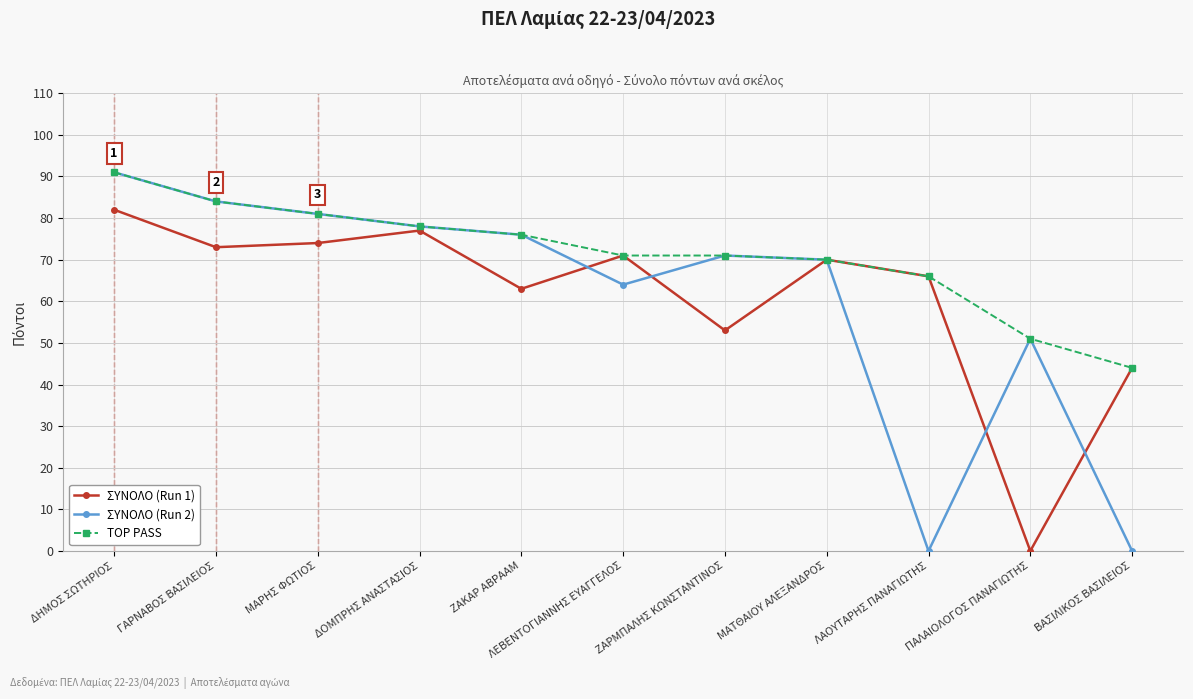

What is the highest value of the TOP PASS series?

91